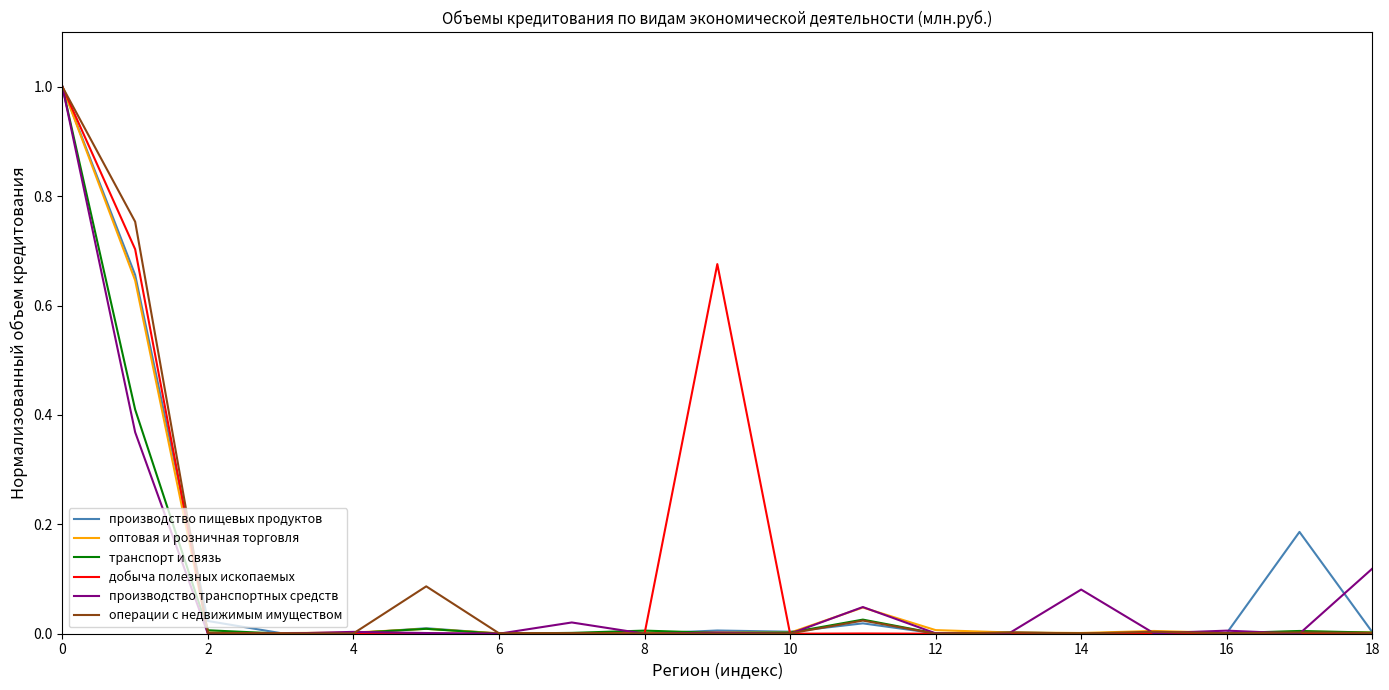

What is the greatest value displayed?

1.0